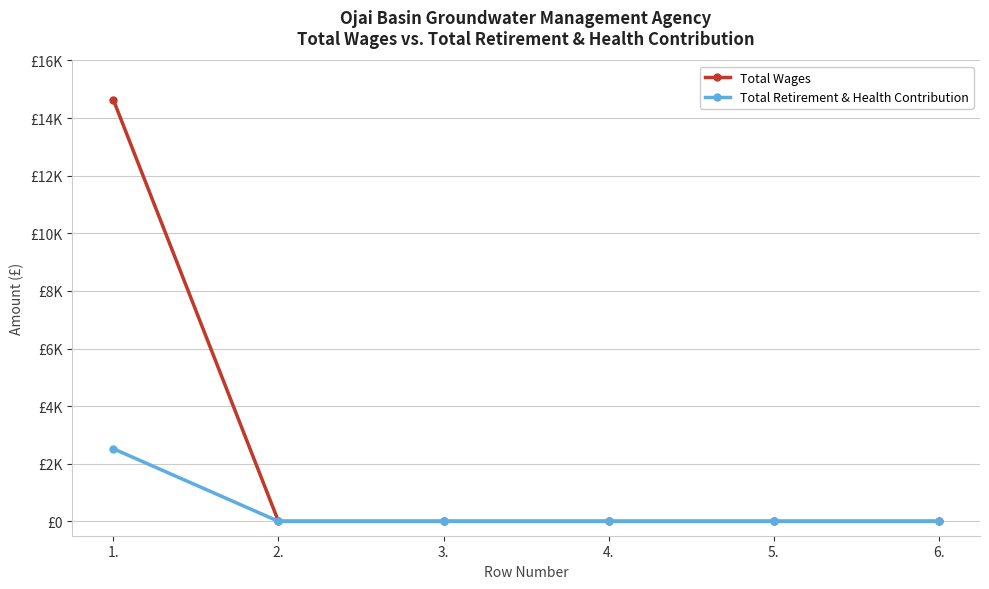

What is the label of the 1st point from the right?

6.